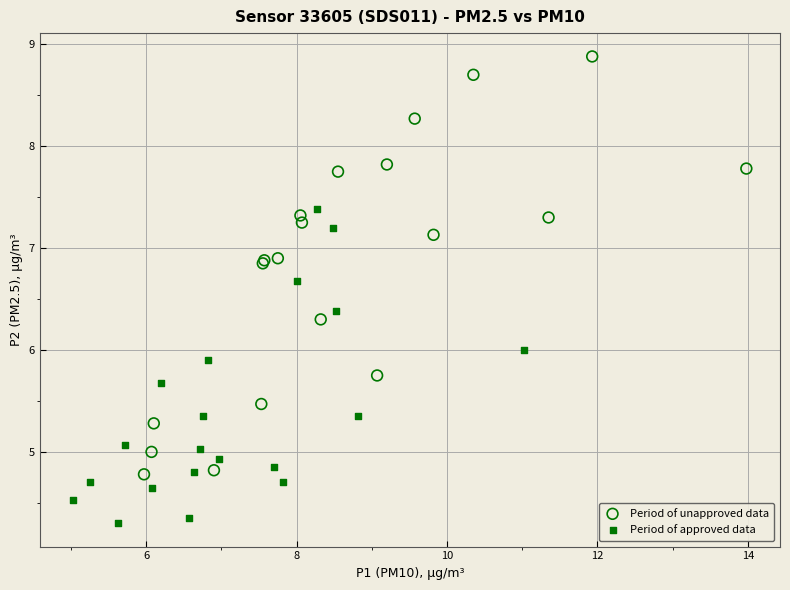

Which series reaches the maximum Y coordinate?

Period of unapproved data